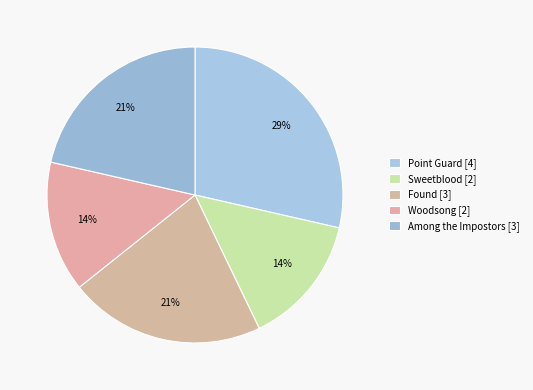

Is there any slice that represents more than half of the pie?

No